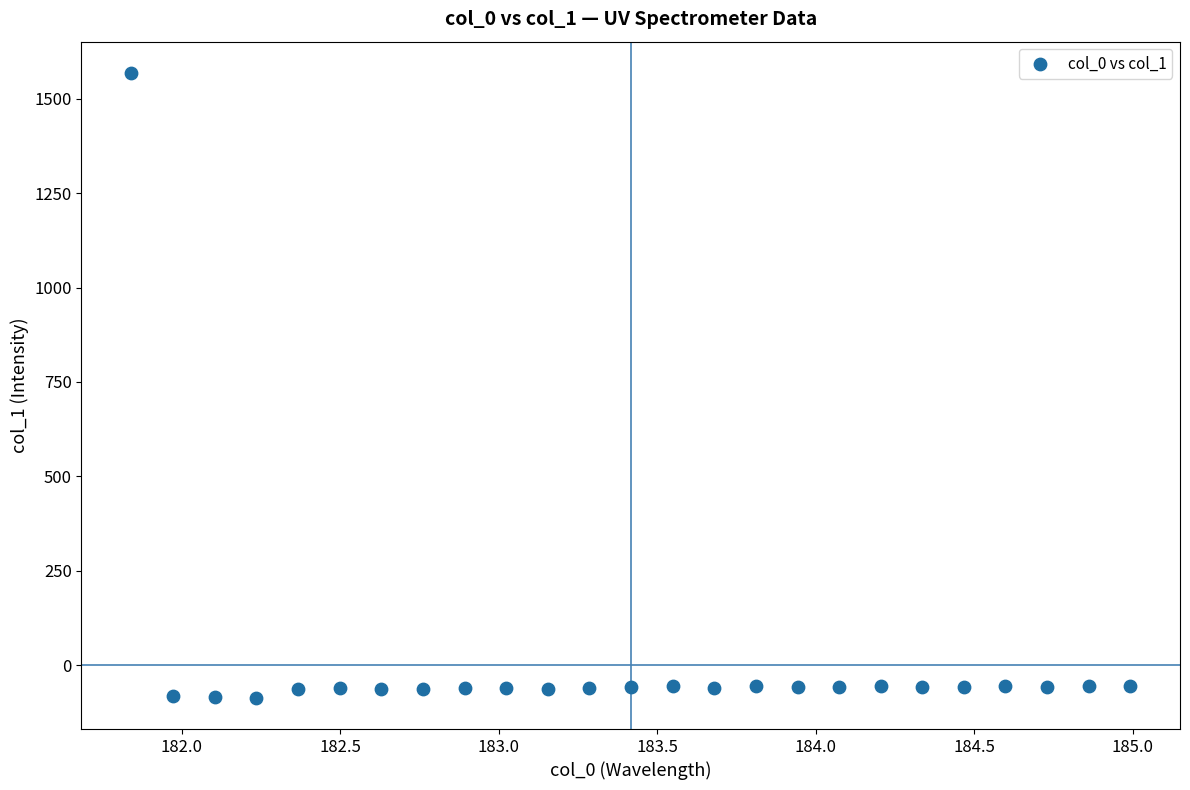

What is the range of X values (max minus min)?

3.1